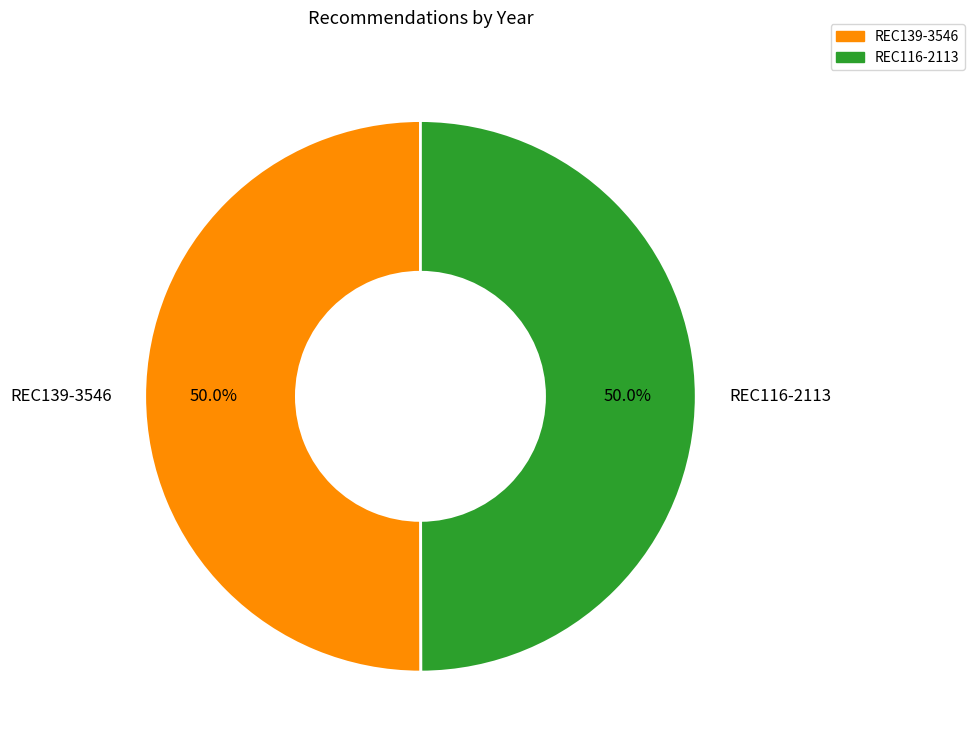

Approximately how many times larger is the value at REC139-3546 compared to REC116-2113?

1.0